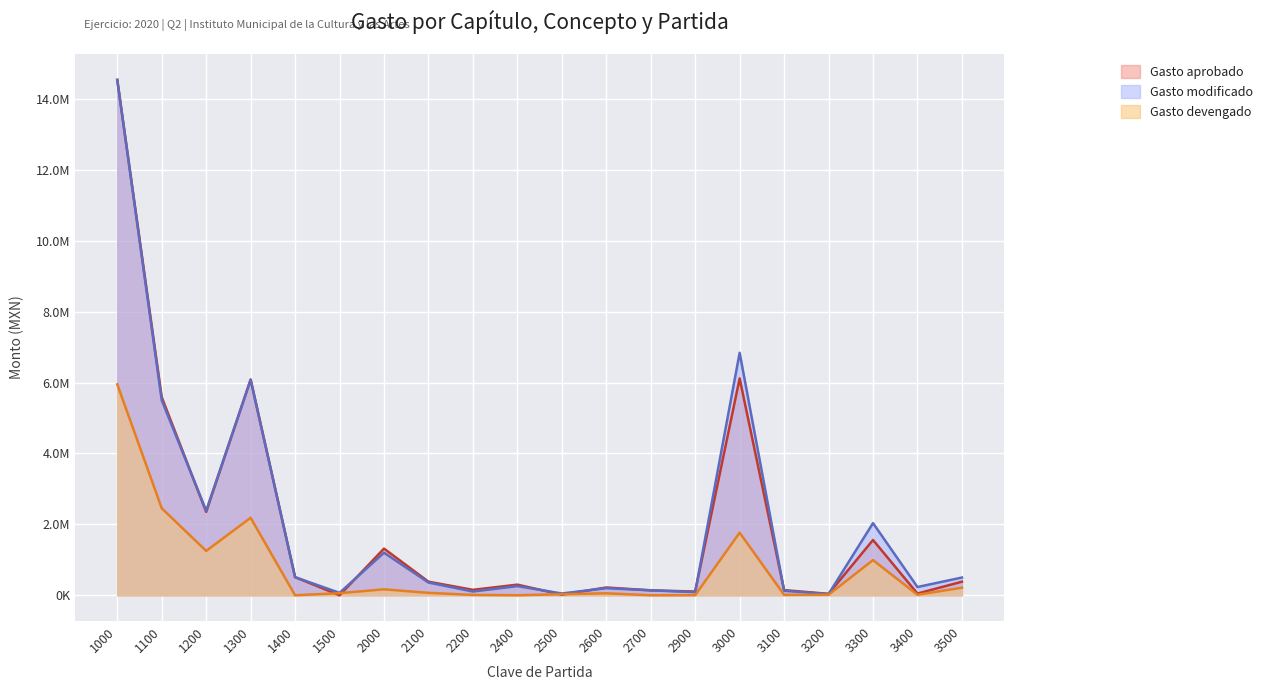

At which label does Gasto modificado reach its peak?

1000